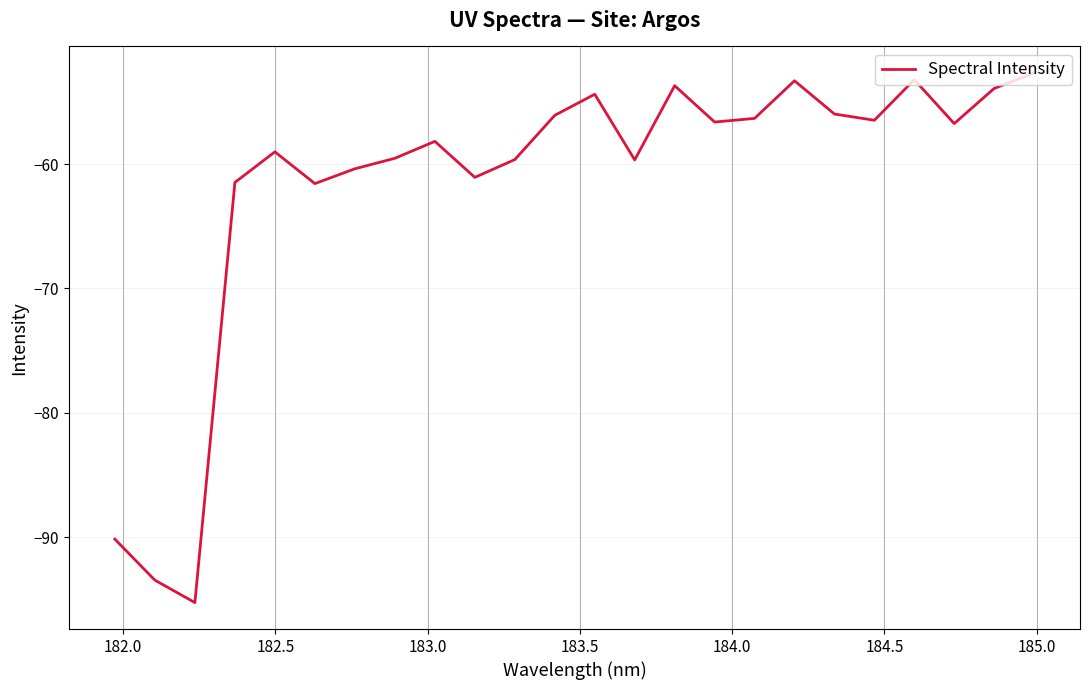

What is the difference between the maximum and minimum values?

42.6